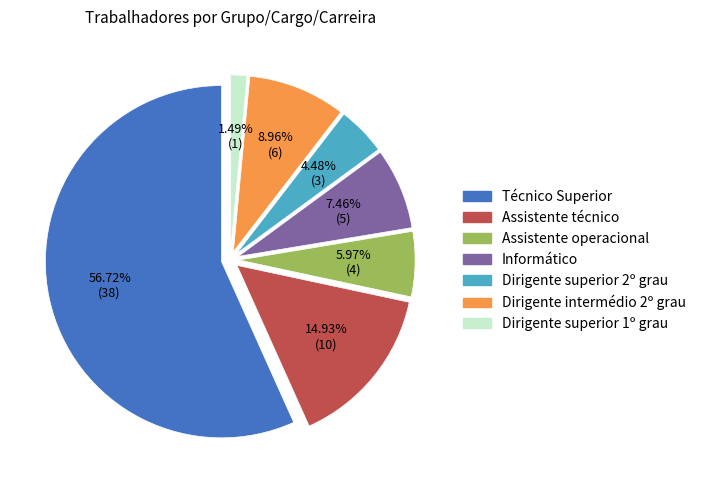

What percentage is the Técnico Superior slice, to the nearest percent?

57%